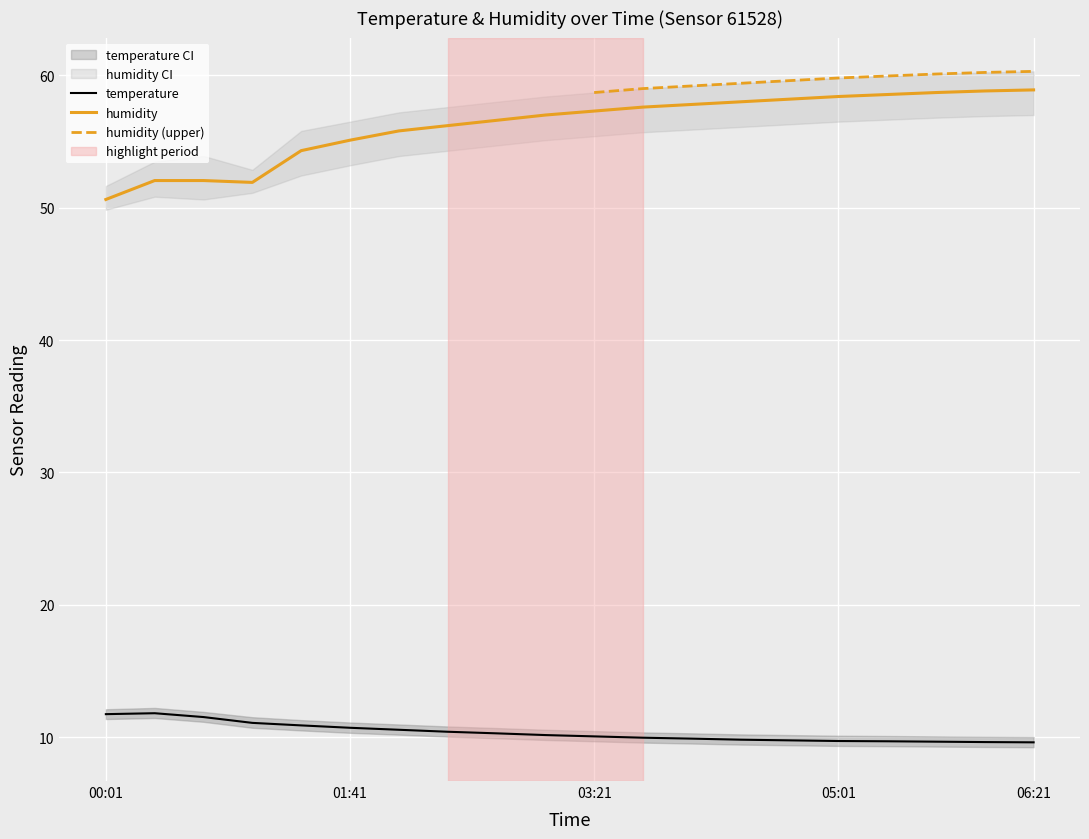

Which category has the highest value across all series?

06:21